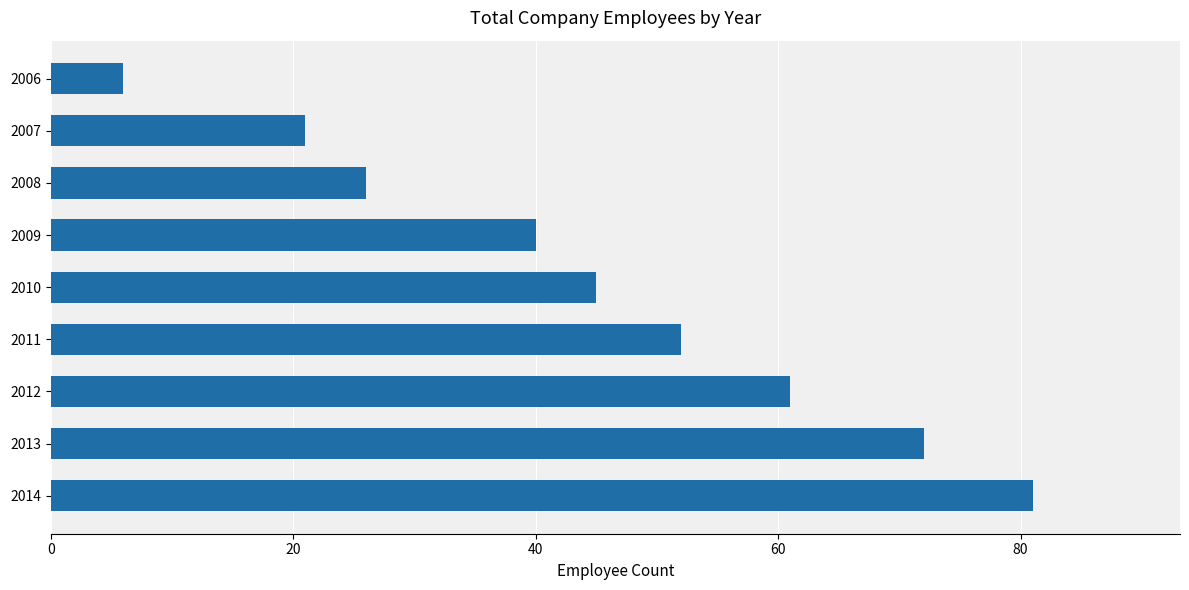

Is it true that the value at 2007 is 21?

True